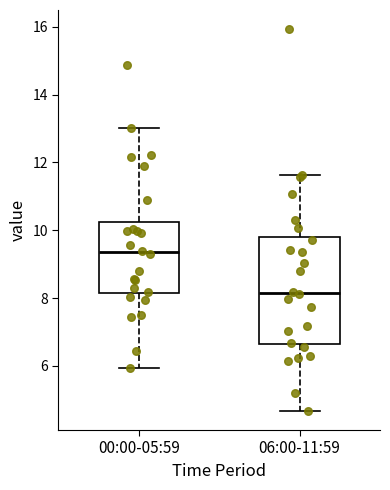

Reading left to right, transcribe this box plot: for each box, give where its median line is, the range the box spans, and where its two whiskers end, as read against the y-axis. The values are not printed on the chart, so give them approximately, as read against the axis.

00:00-05:59: median 9.4, box 8.2 to 10.2, whiskers 6.0 to 13.0
06:00-11:59: median 8.2, box 6.6 to 9.8, whiskers 4.6 to 11.6